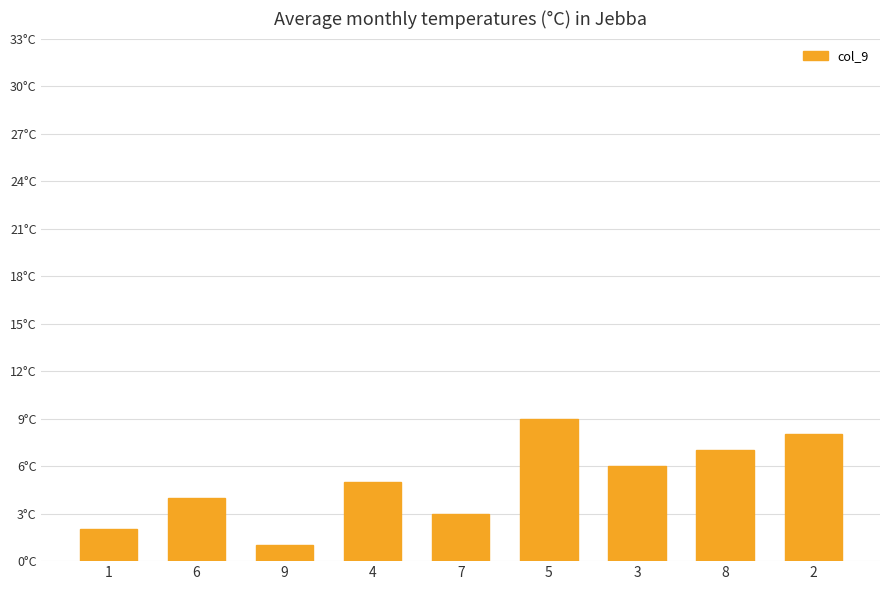

What is the label of the 3rd bar from the left?

9